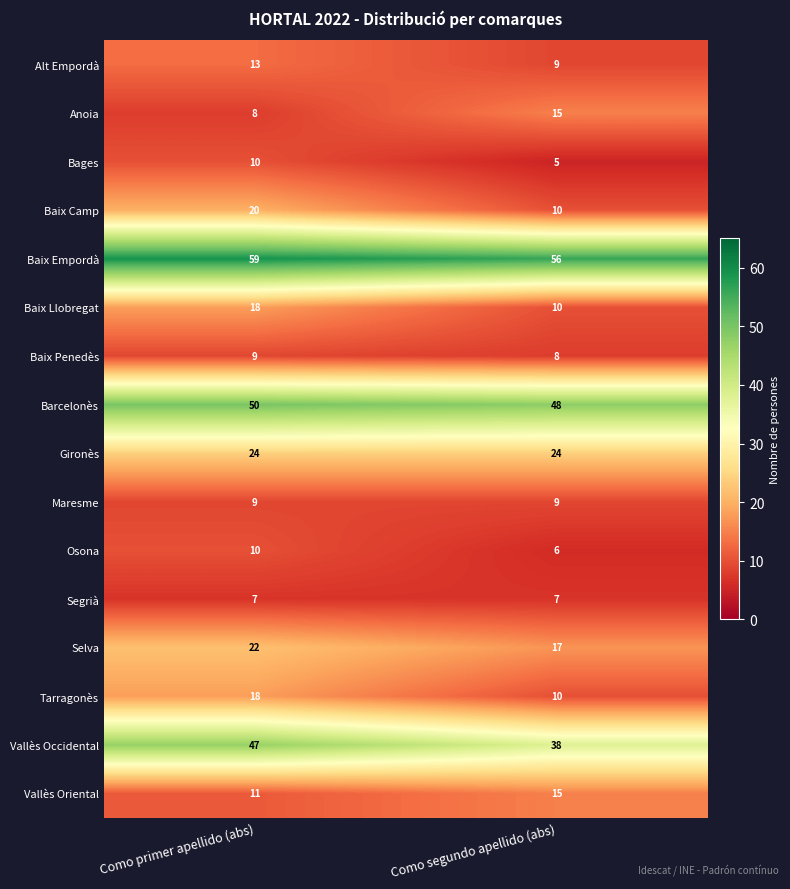

The value of Gironès at Como primer apellido (abs) is 37. True or false?

False